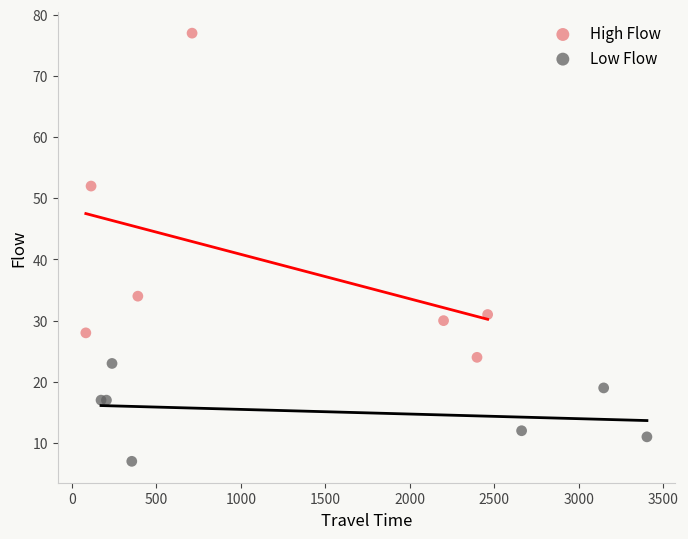

Which series reaches the minimum Y coordinate?

Low Flow